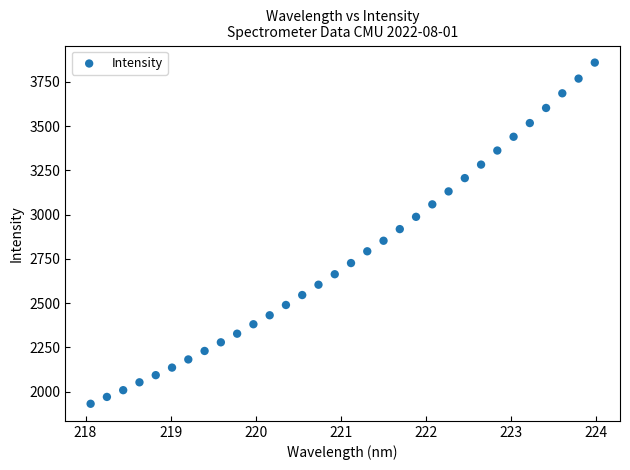

What is the range of X values (max minus min)?

5.9